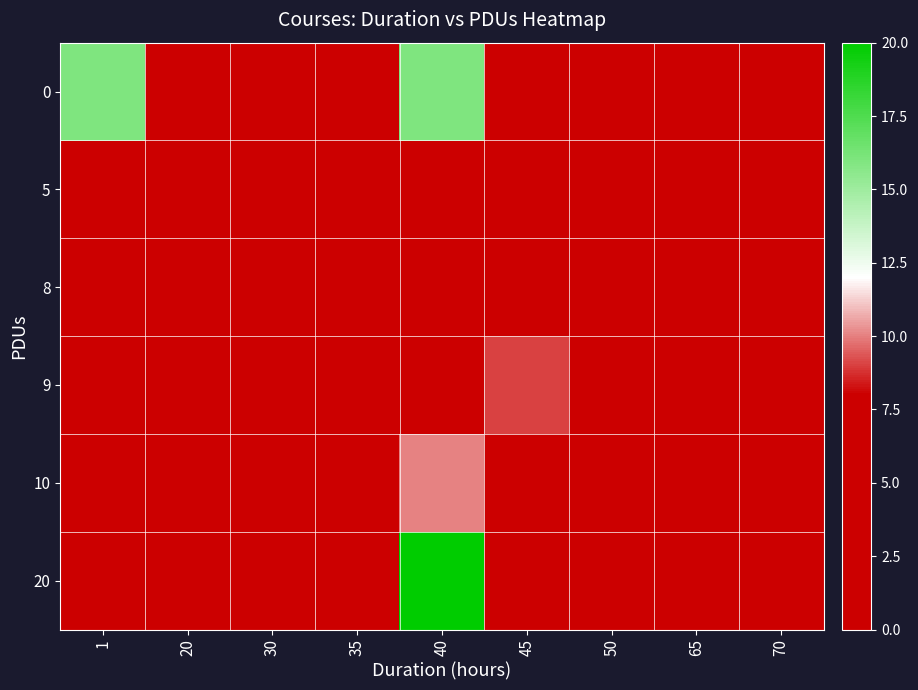

At how many categories does at least one series exceed 10?

2